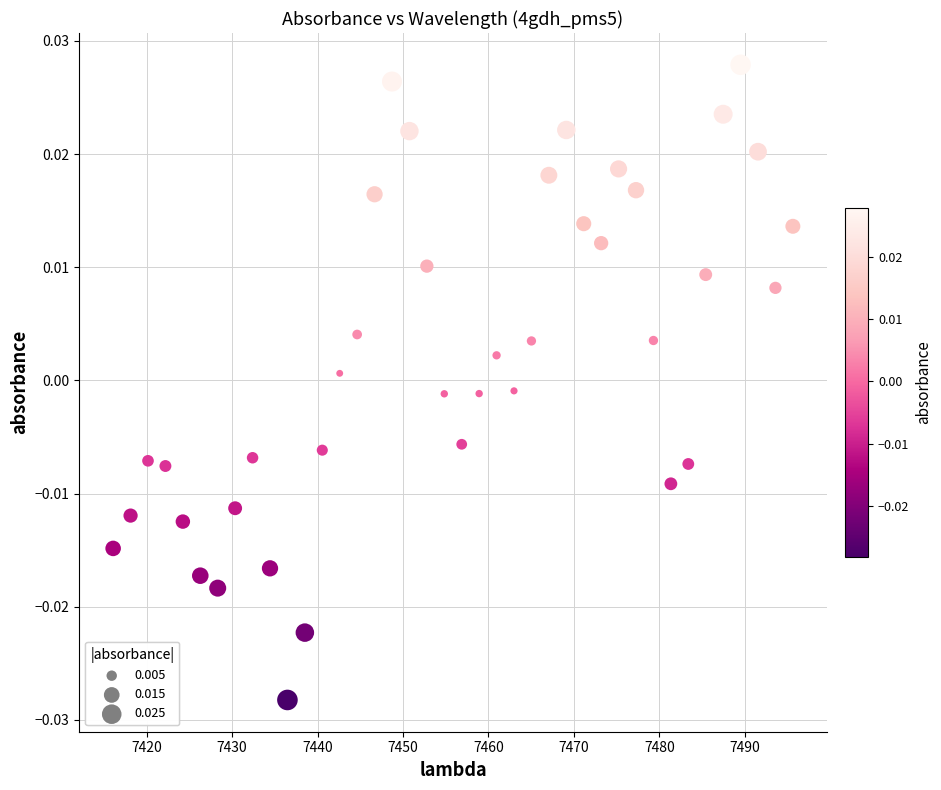

What is the range of X values (max minus min)?

79.6